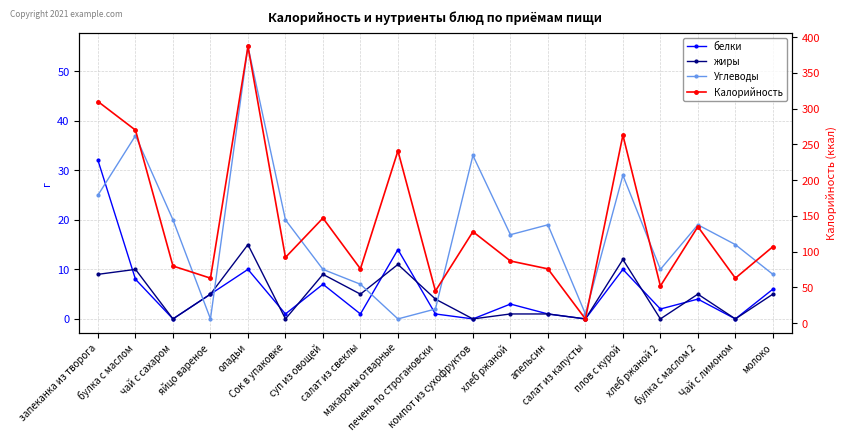

Does the chart display data point markers on the line(s)?

Yes